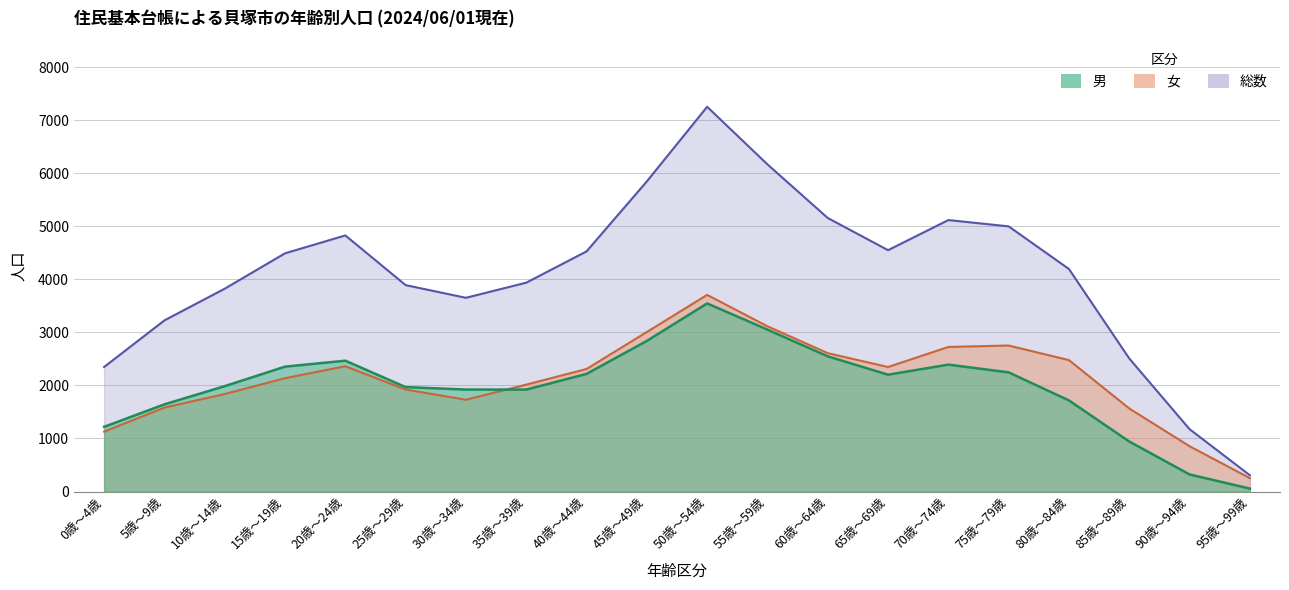

How many data points does each series have?

20